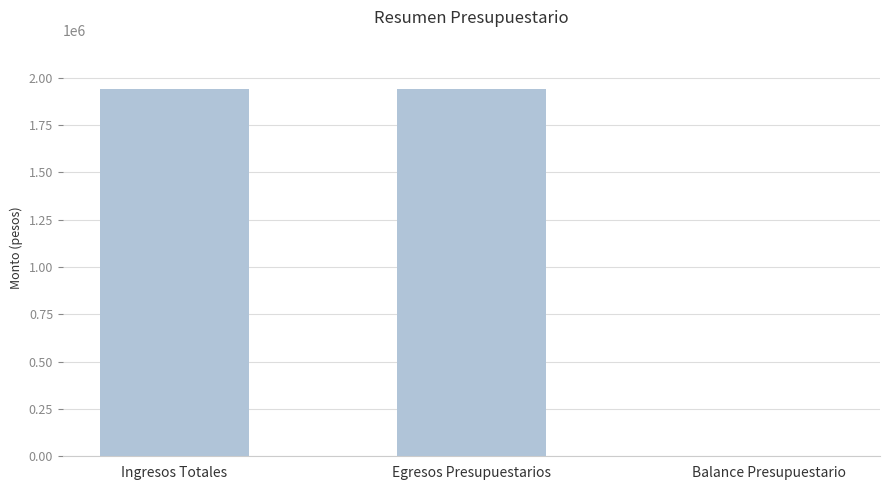

Reading right to left, extract all data points from this chart.

Balance Presupuestario=0.0	Egresos Presupuestarios=1938655.4	Ingresos Totales=1938655.4